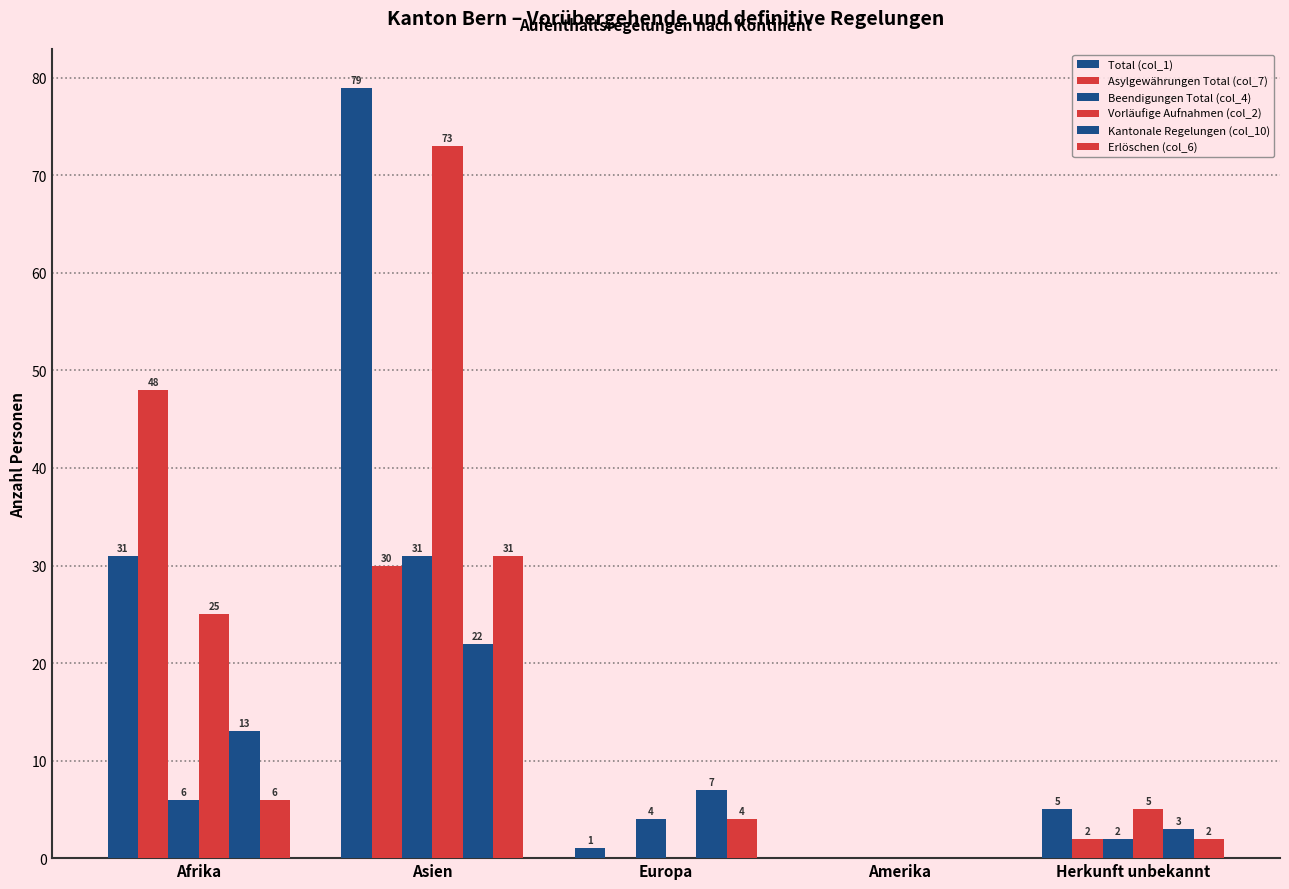

How many positive values does the Asylgewährungen Total (col_7) series have?

3